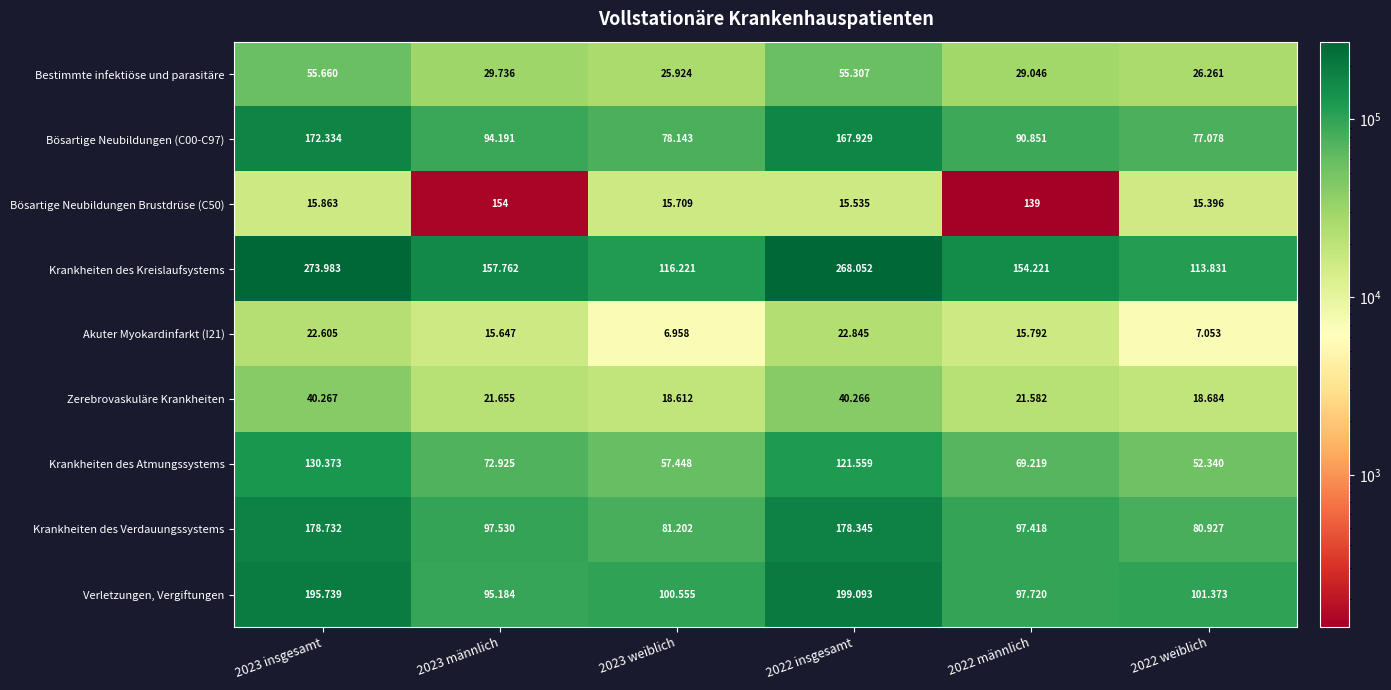

How many series are shown in this chart?

9